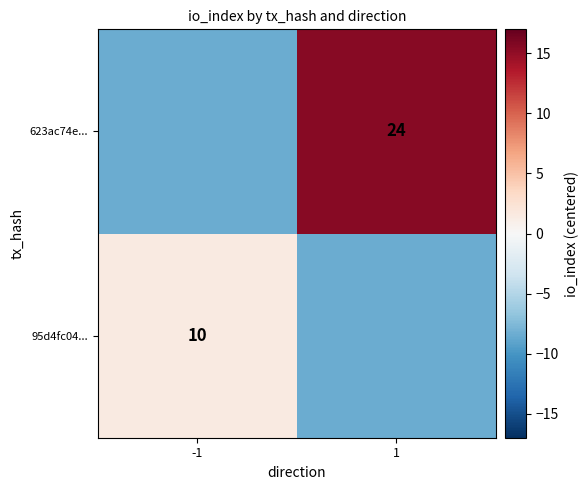

The 95d4fc04... series shows 10.0 at -1. True or false?

True